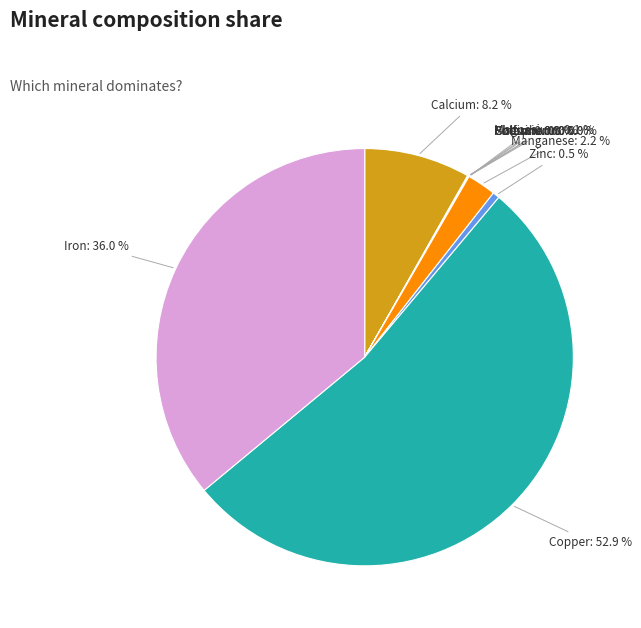

What percentage is the Calcium slice, to the nearest percent?

8%